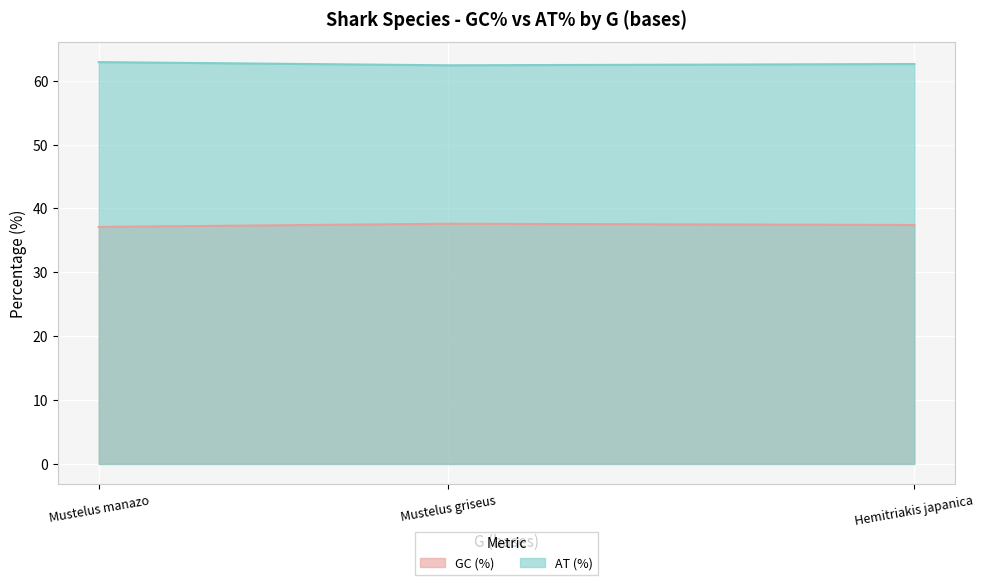

Is it true that GC (%) equals 37.6 at Mustelus griseus?

True